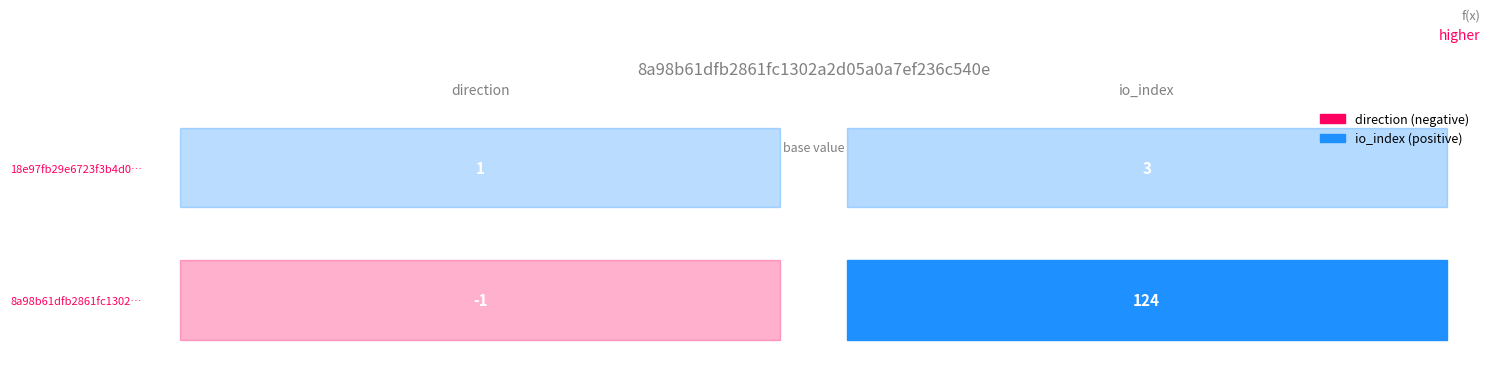

Reading right to left, transcribe all the data shown in this chart.

8a98b61dfb2861fc1302a2d05a0a7ef236c540e: 1=124	0=-1
18e97fb29e6723f3b4d0a2723143b80b0752422: 1=3	0=1